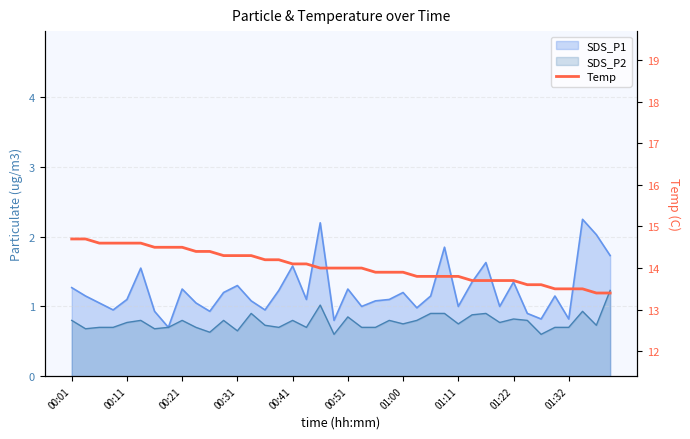

What is the difference between the maximum and minimum values?

1.3